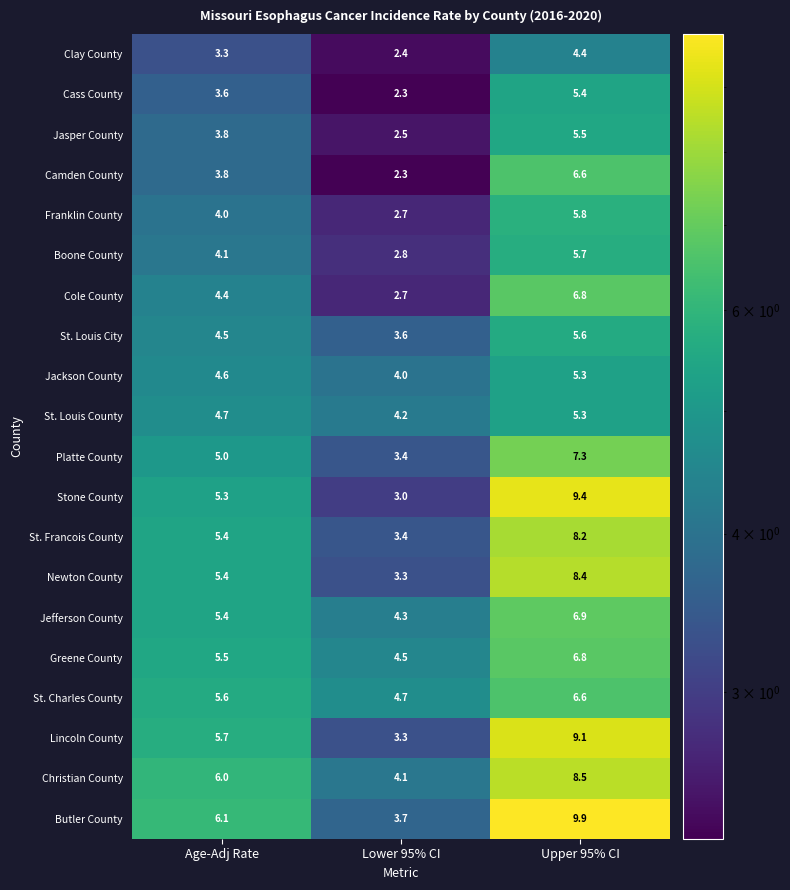

Count the number of data series in this chart.

20